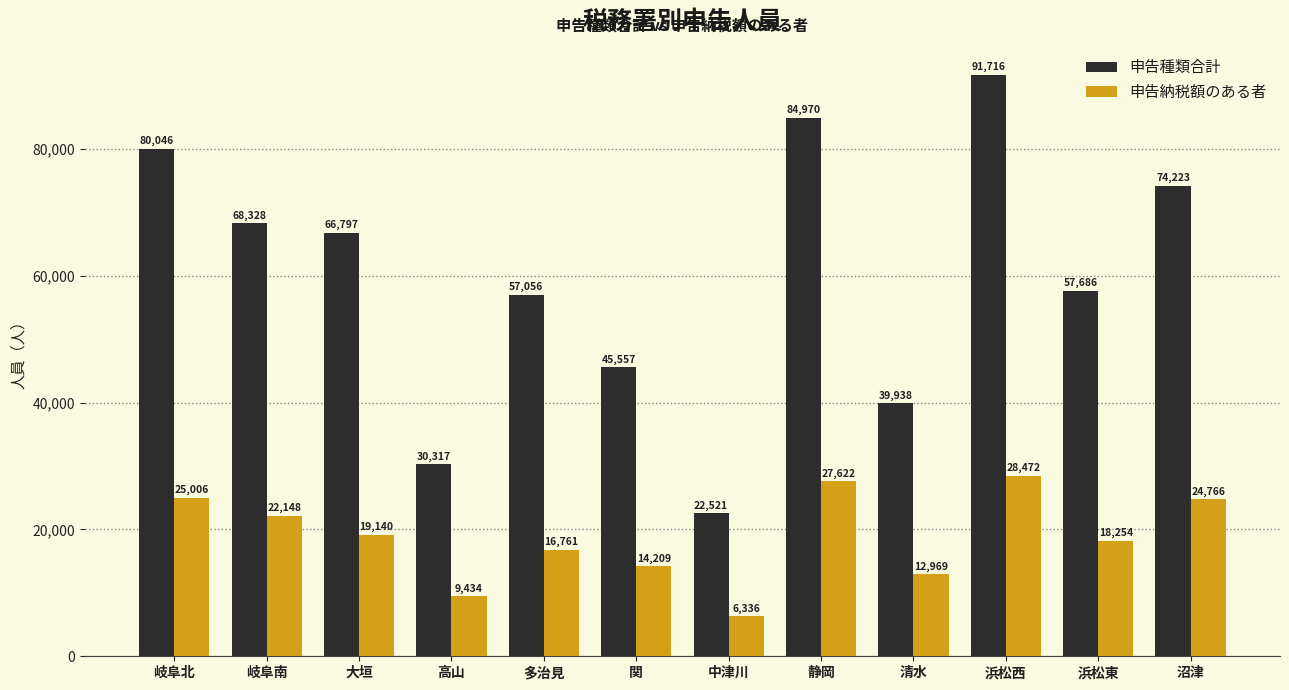

The value of 申告納税額のある者 at 静岡 is 15653. True or false?

False